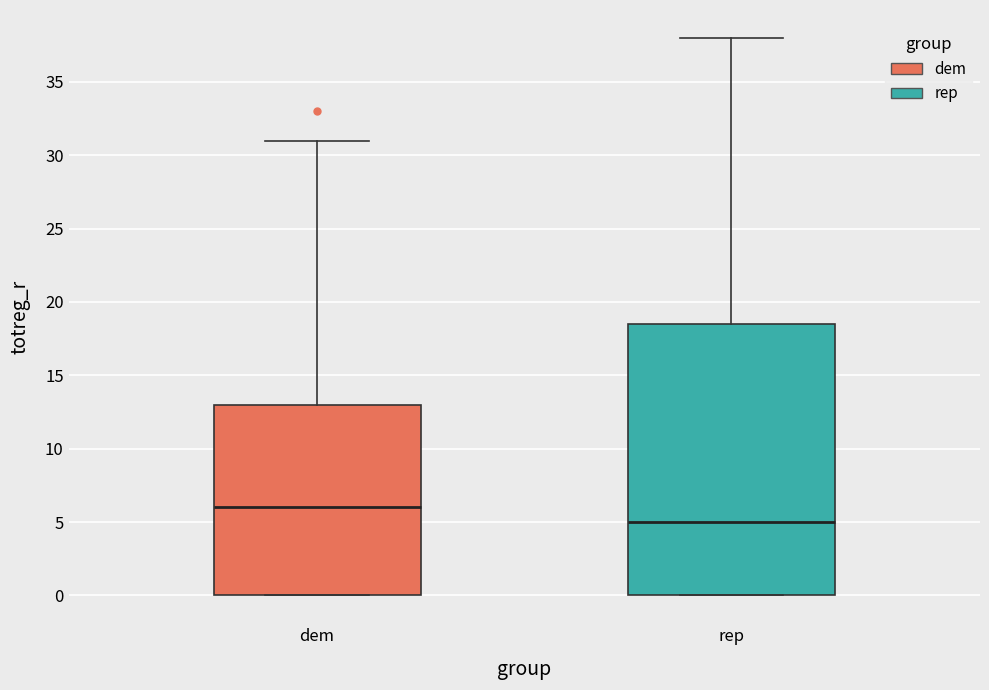

Where is the upper edge of the box for dem on the y-axis? The values are not printed on the chart, so give them approximately, as read against the axis.

13.0